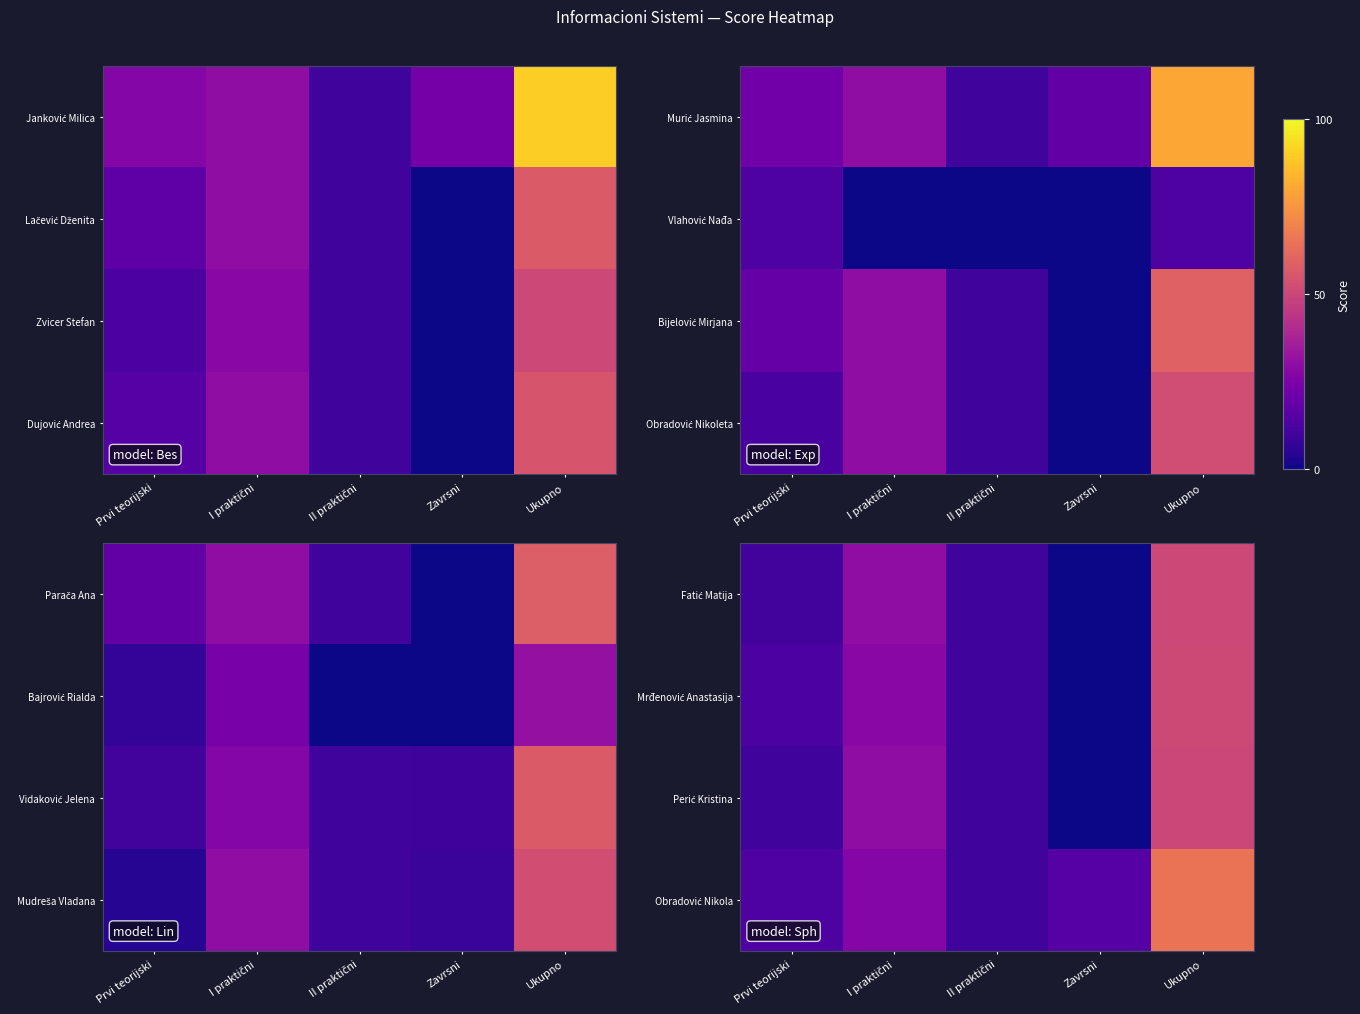

Is it true that Fatić Matija equals 30.0 at I praktični?

True